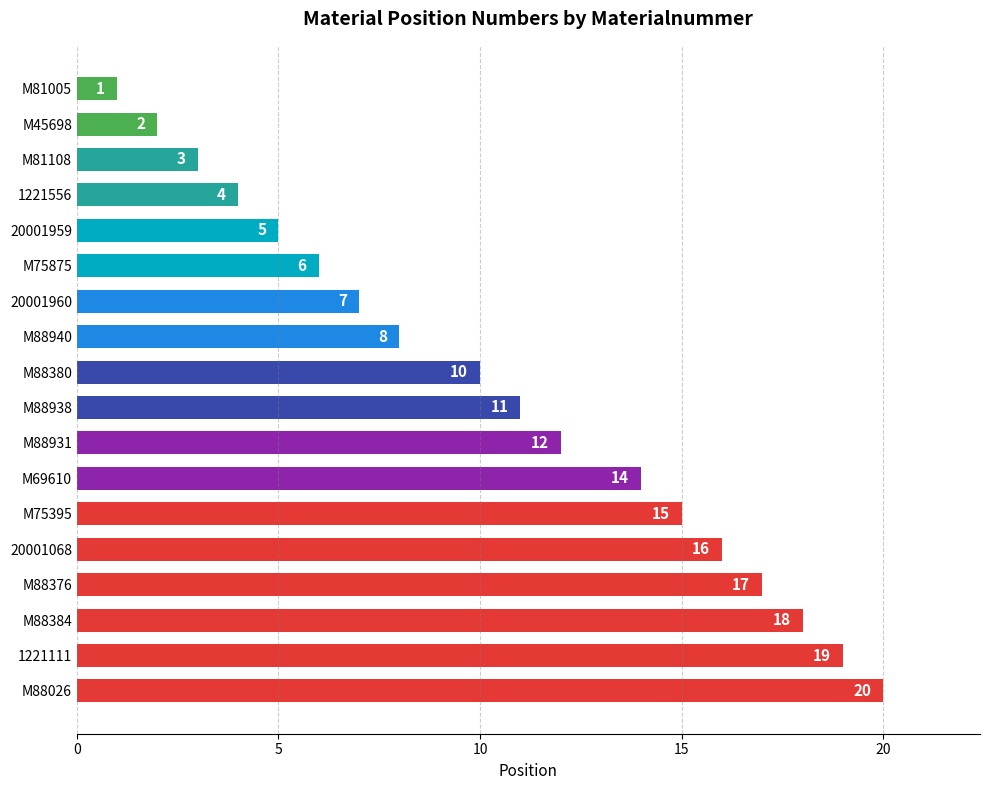

The value at M45698 is 2. True or false?

True